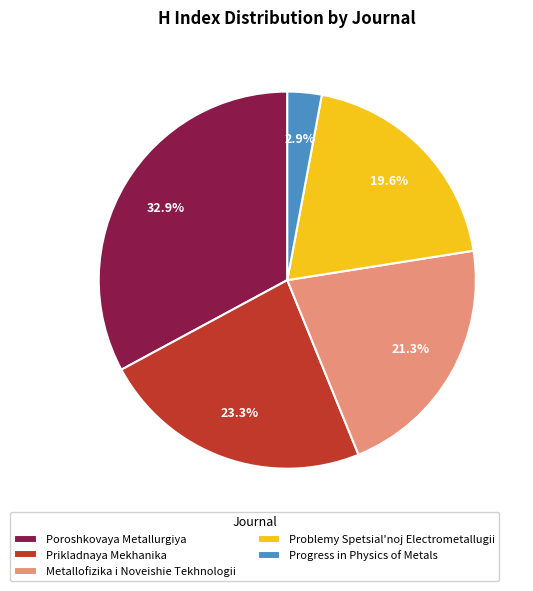

What is the ratio of the value at Problemy Spetsial'noj Electrometallugii to the value at Poroshkovaya Metallurgiya?

0.6